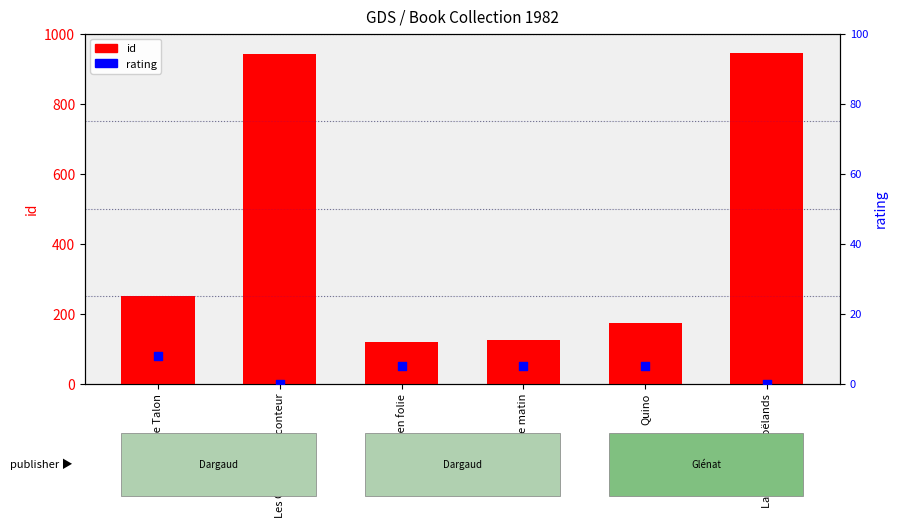

At how many categories does at least one series exceed 666?

2